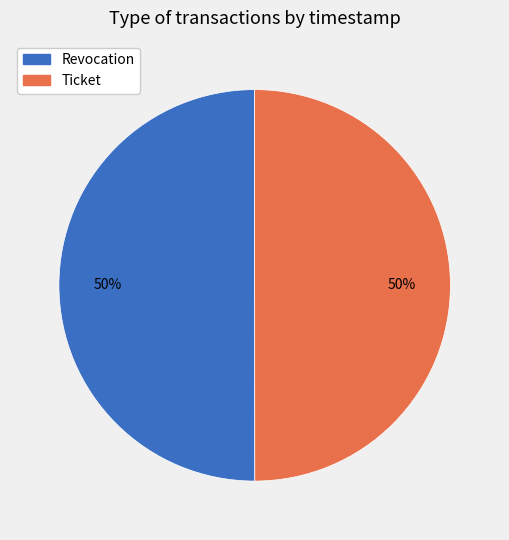

To the nearest percent, what portion does Ticket represent?

50%